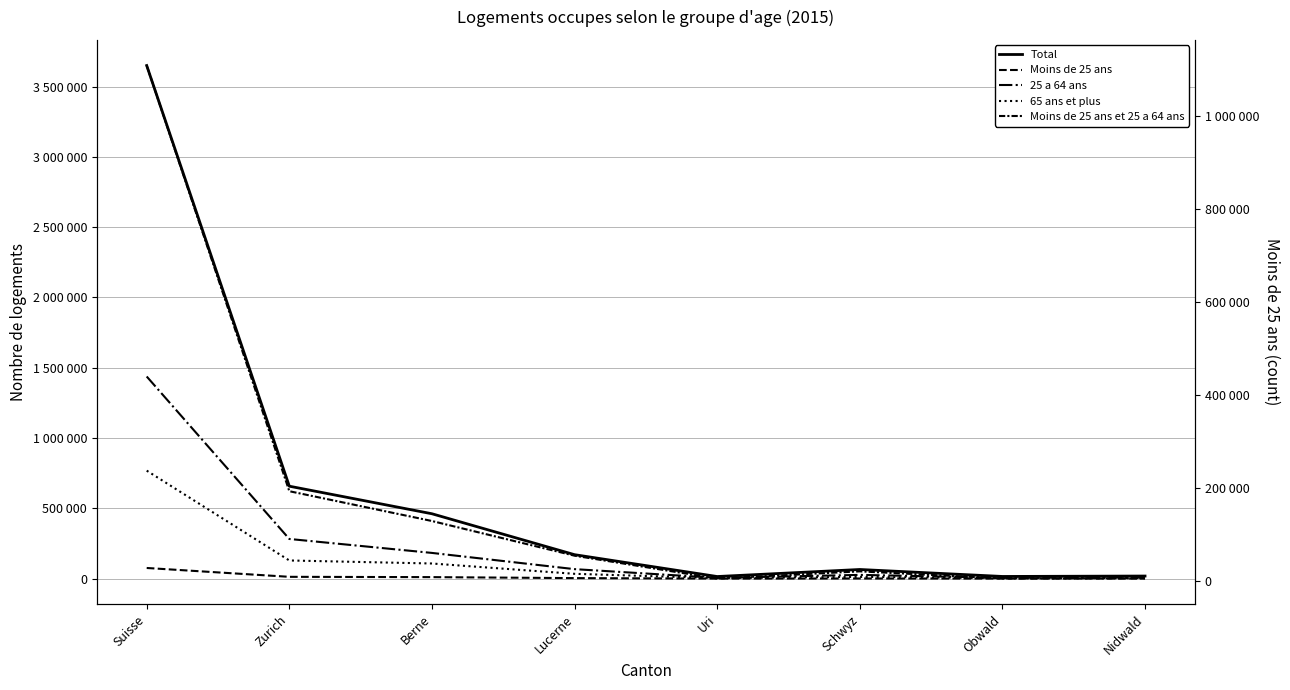

True or false: Moins de 25 ans et 25 a 64 ans has a value of 8126 at Nidwald.

False